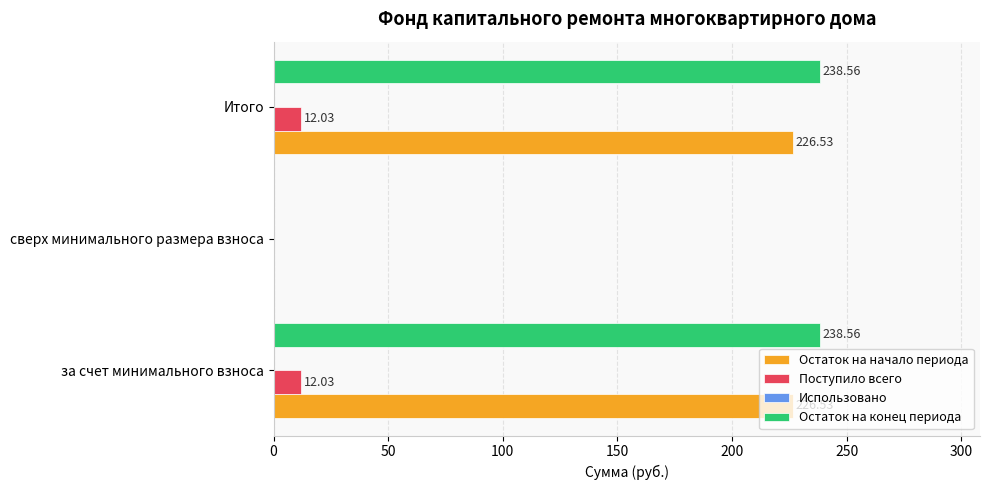

What is the sum of the Поступило всего values at за счет минимального взноса and сверх минимального размера взноса?

12.0